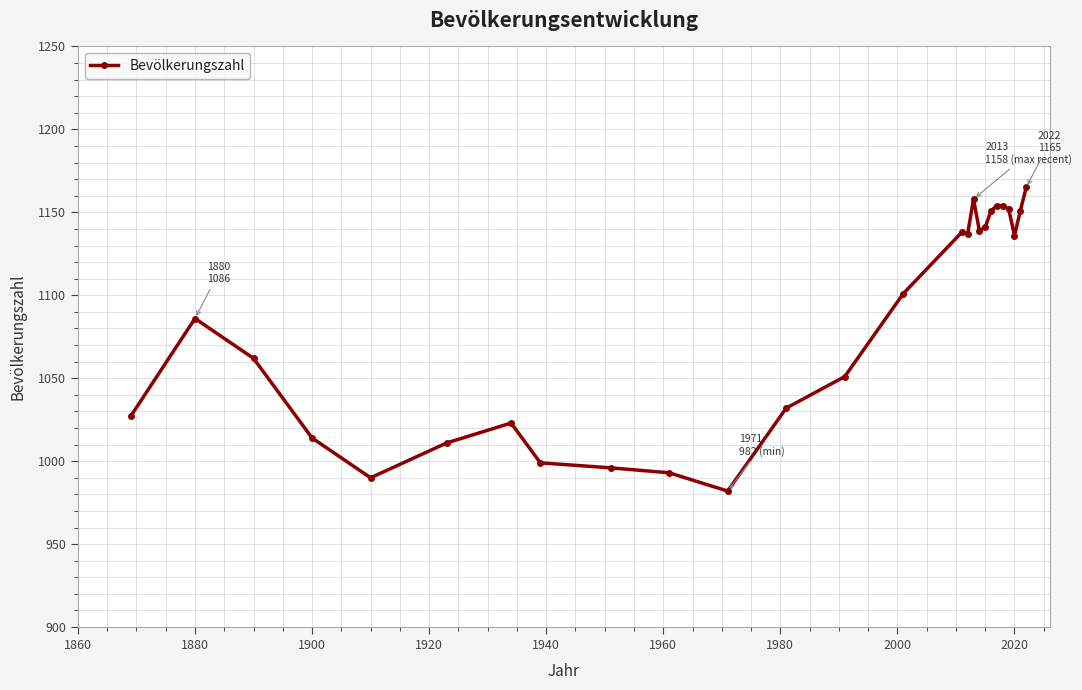

What is the average value?

1082